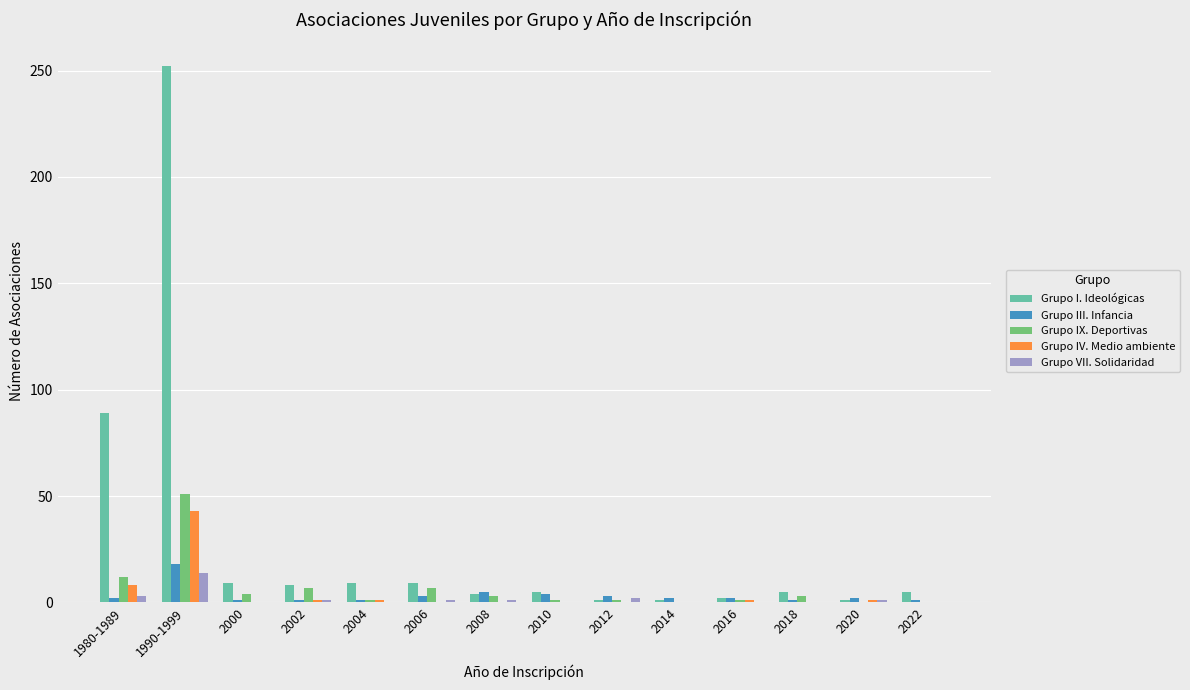

What is the sum of all Grupo I. Ideológicas values?

400